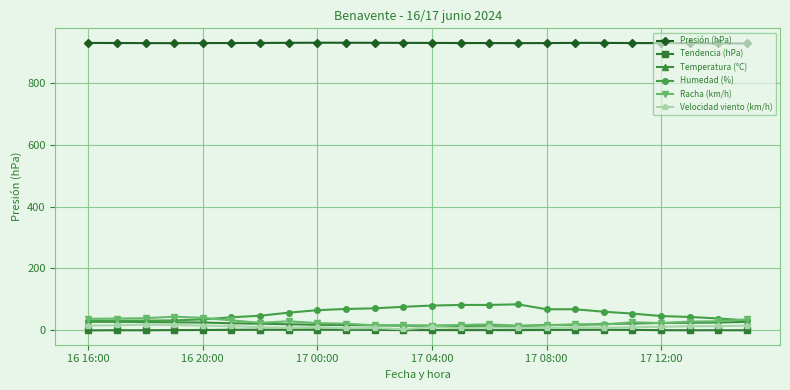

What is the difference between the second highest and minimum values in the Presión (hPa) series?

2.4